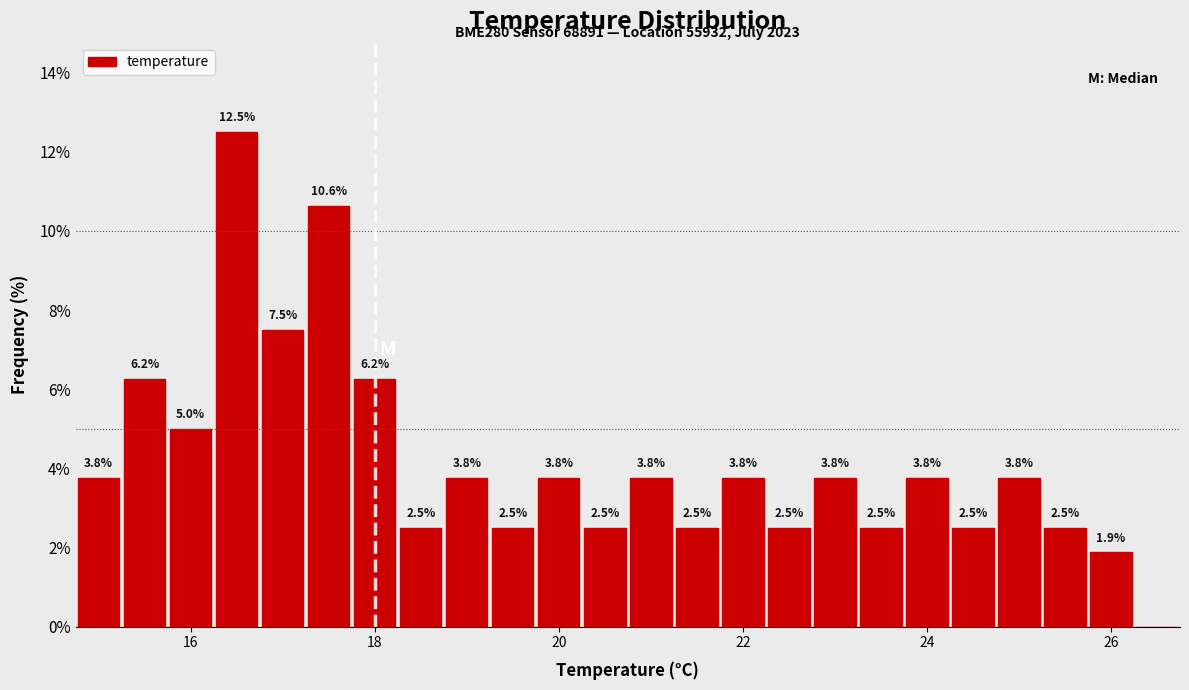

Read against the x-axis, roughly where is the centre of the tallest bar?

16.6